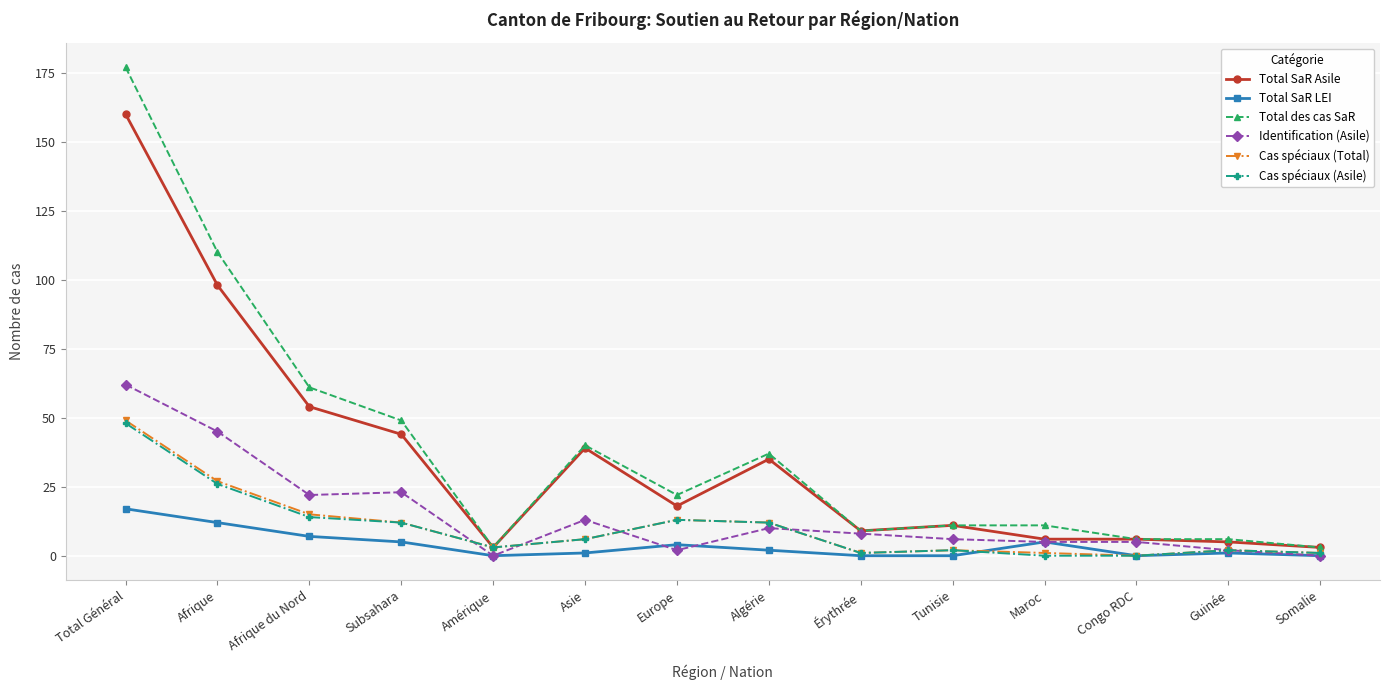

Is it true that Cas spéciaux (Asile) equals 0 at Congo RDC?

True